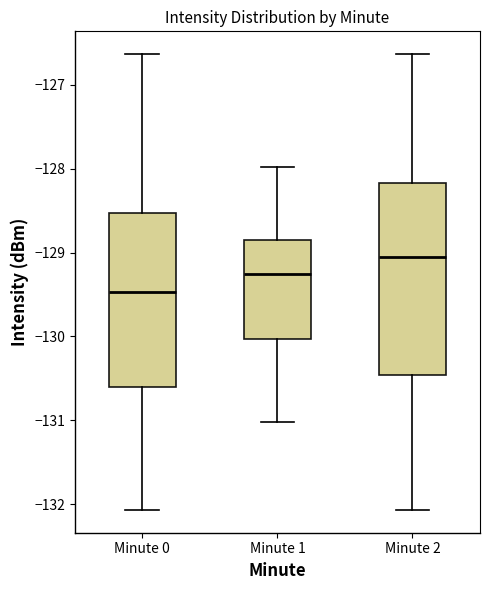

Where does the upper whisker of the box for Minute 1 end on the y-axis? The values are not printed on the chart, so give them approximately, as read against the axis.

-128.0